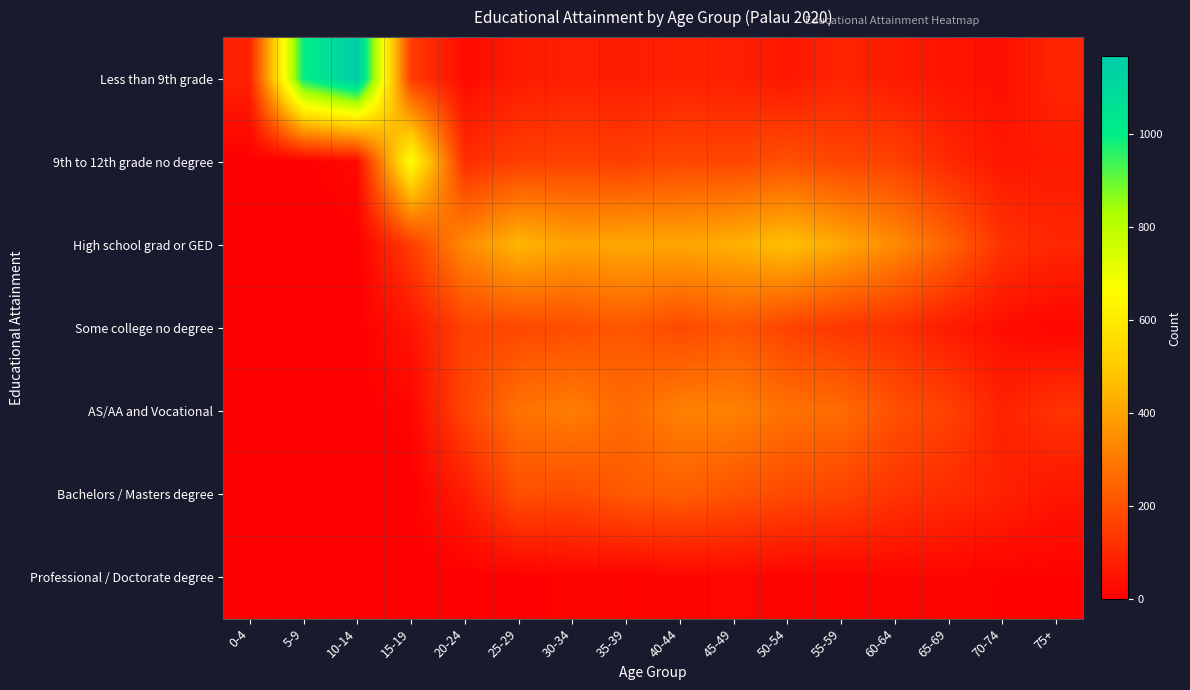

Reading right to left, what are all the values shown in this chart?

Less than 9th grade: 75+=93	70-74=39	65-69=49	60-64=66	55-59=91	50-54=58	45-49=79	40-44=82	35-39=73	30-34=78	25-29=68	20-24=27	15-19=149	10-14=1166	5-9=997	0-4=84
9th to 12th grade no degree: 75+=65	70-74=56	65-69=101	60-64=162	55-59=170	50-54=198	45-49=172	40-44=177	35-39=154	30-34=162	25-29=154	20-24=111	15-19=668	10-14=26	5-9=0	0-4=0
High school grad or GED: 75+=95	70-74=125	65-69=245	60-64=341	55-59=414	50-54=471	45-49=431	40-44=407	35-39=413	30-34=399	25-29=446	20-24=341	15-19=150	10-14=1	5-9=1	0-4=0
Some college no degree: 75+=16	70-74=34	65-69=69	60-64=116	55-59=135	50-54=164	45-49=212	40-44=180	35-39=215	30-34=190	25-29=176	20-24=163	15-19=52	10-14=0	5-9=1	0-4=0
AS/AA and Vocational: 75+=126	70-74=84	65-69=162	60-64=198	55-59=267	50-54=278	45-49=318	40-44=315	35-39=260	30-34=309	25-29=281	20-24=171	15-19=15	10-14=0	5-9=1	0-4=1
Bachelors / Masters degree: 75+=53	70-74=82	65-69=110	60-64=128	55-59=168	50-54=181	45-49=205	40-44=232	35-39=220	30-34=187	25-29=194	20-24=71	15-19=0	10-14=0	5-9=0	0-4=1
Professional / Doctorate degree: 75+=8	70-74=8	65-69=13	60-64=16	55-59=9	50-54=11	45-49=18	40-44=13	35-39=9	30-34=11	25-29=3	20-24=0	15-19=1	10-14=1	5-9=0	0-4=0